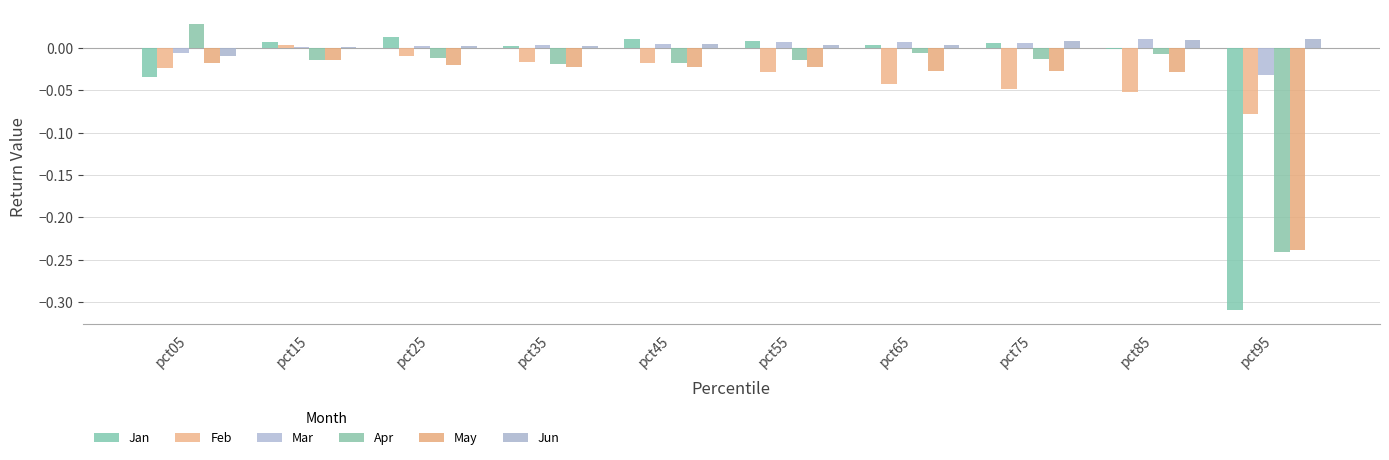

Which has a higher value, pct15 or pct25?

pct25